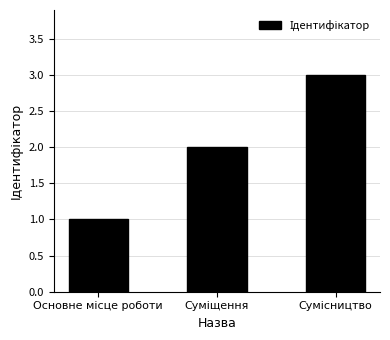

Reading left to right, extract all data points from this chart.

1	2	3